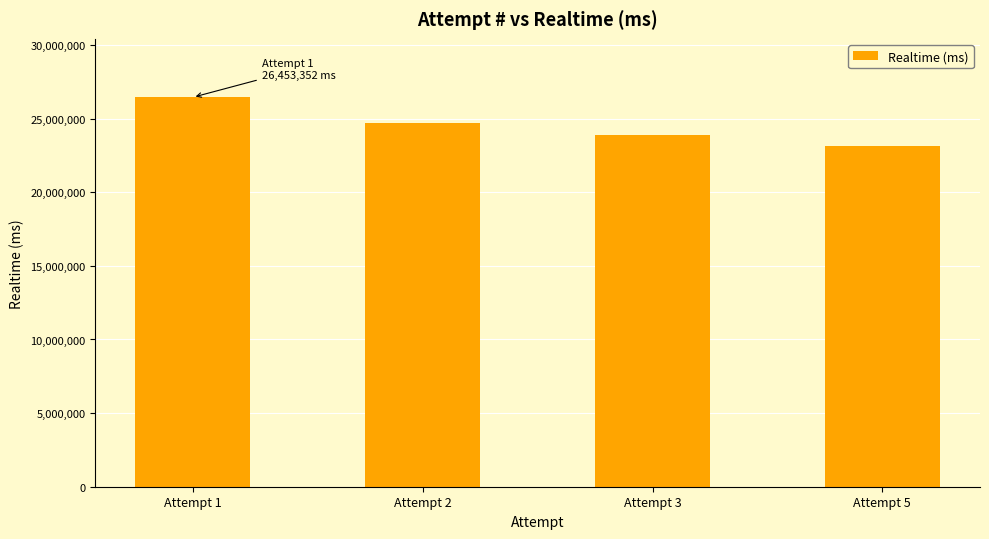

True or false: the data shows 12765537 at Attempt 5.

False